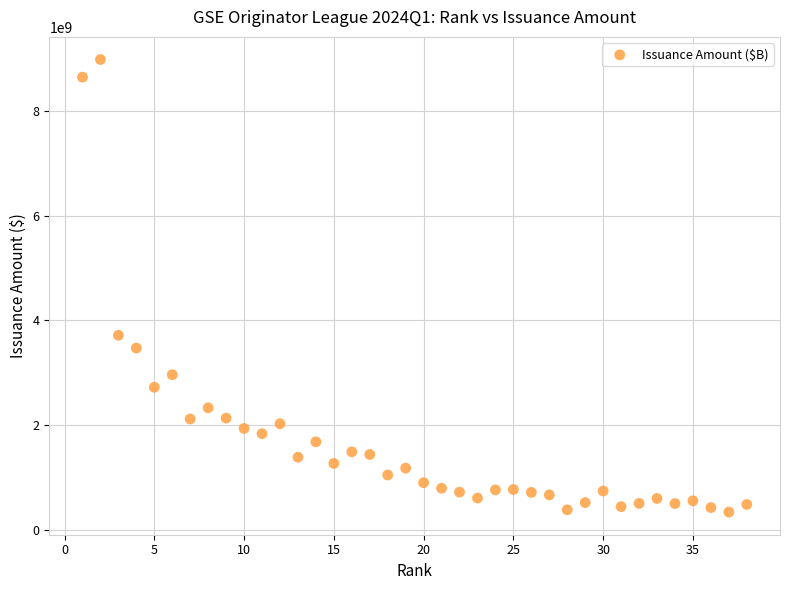

What Y value in the scatter plot is closest to 4658158081?

3712354579.8